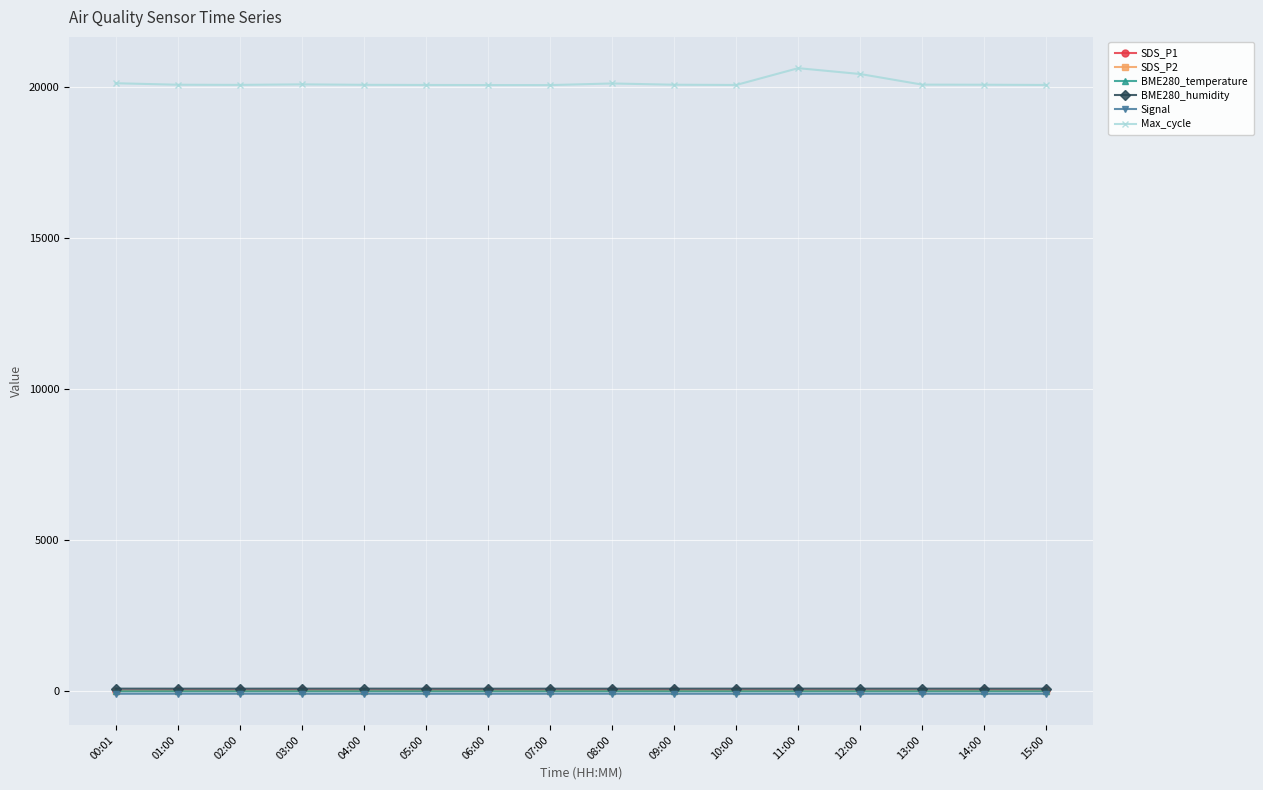

What is the difference between the second highest and minimum values in the SDS_P2 series?

2.2